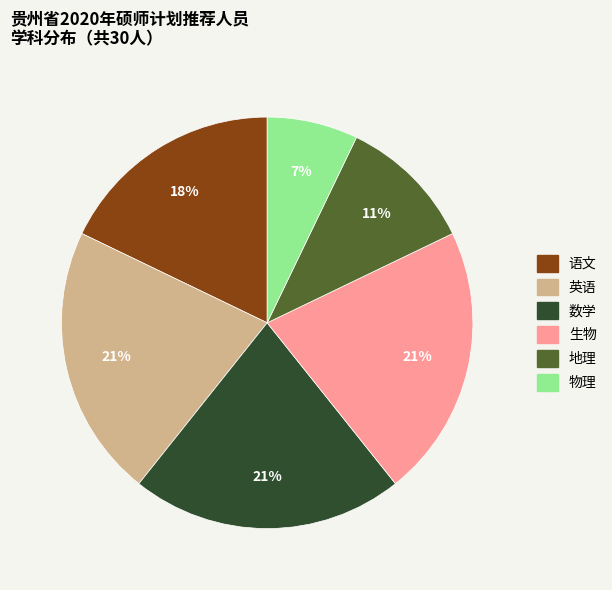

Do 生物 and 英语 together represent more than half of the pie?

No